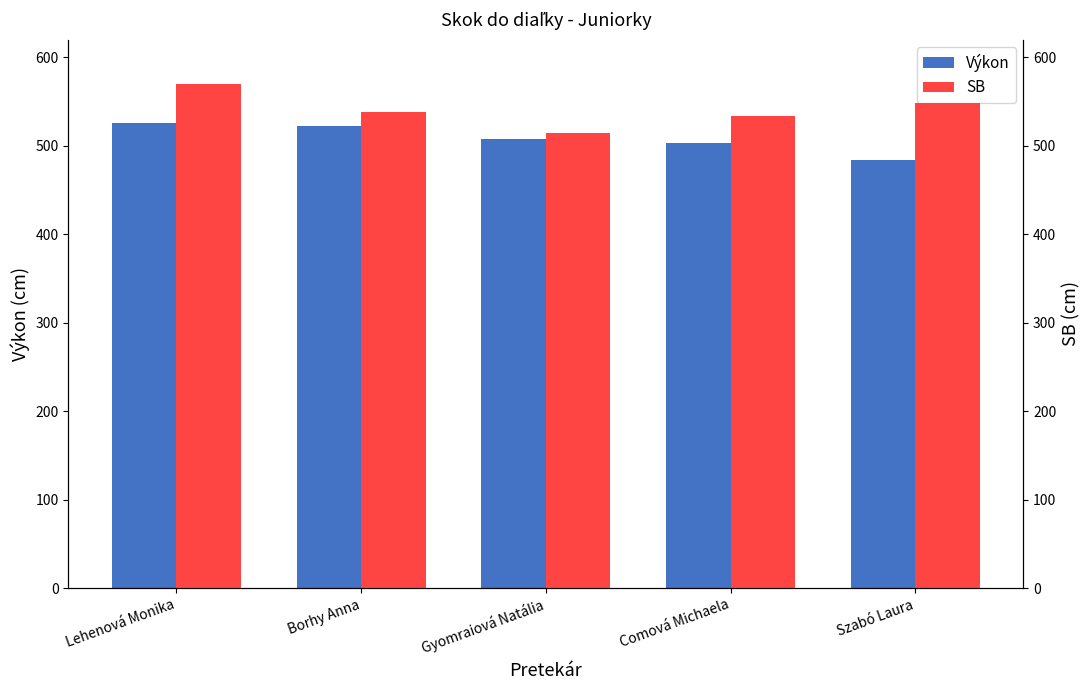

How many data points in Výkon are less than 508?

2